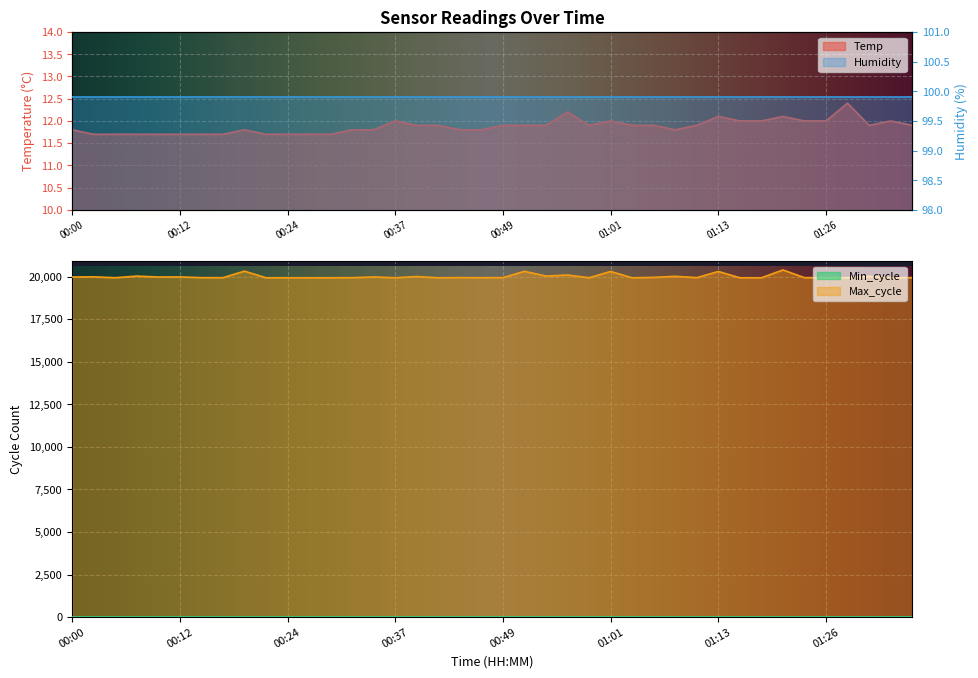

What is the sum of the Max_cycle values at 00:41 and 00:15?

39861.0